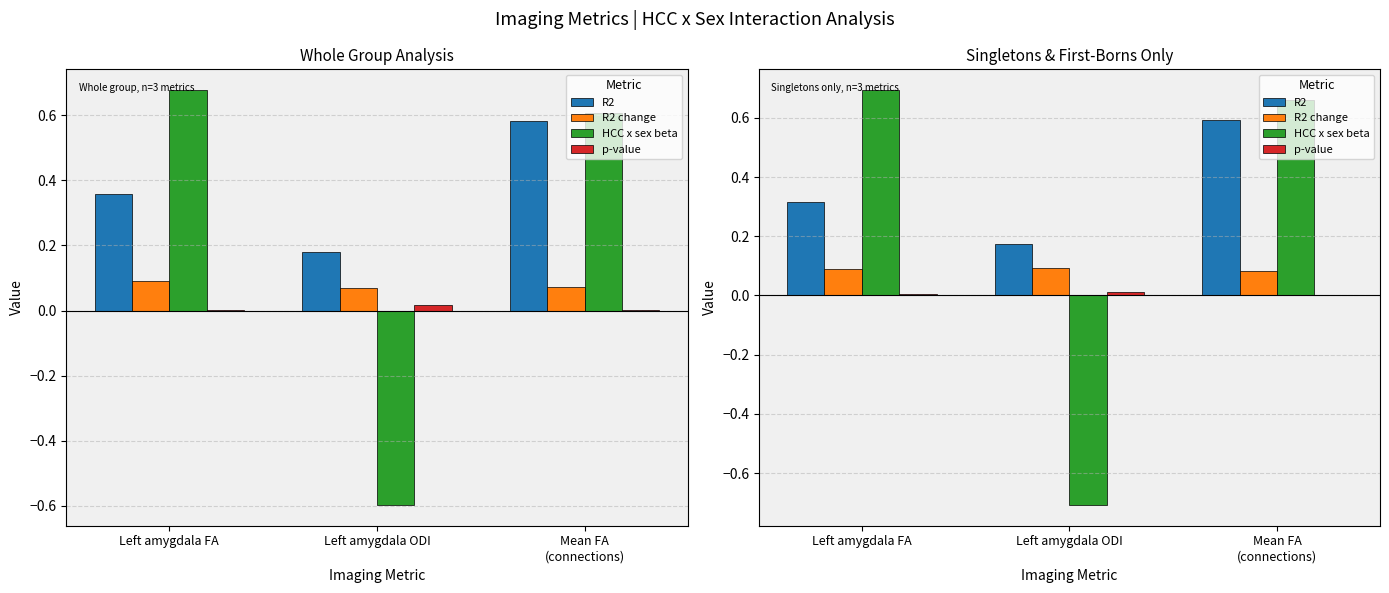

How many groups of bars are there?

3